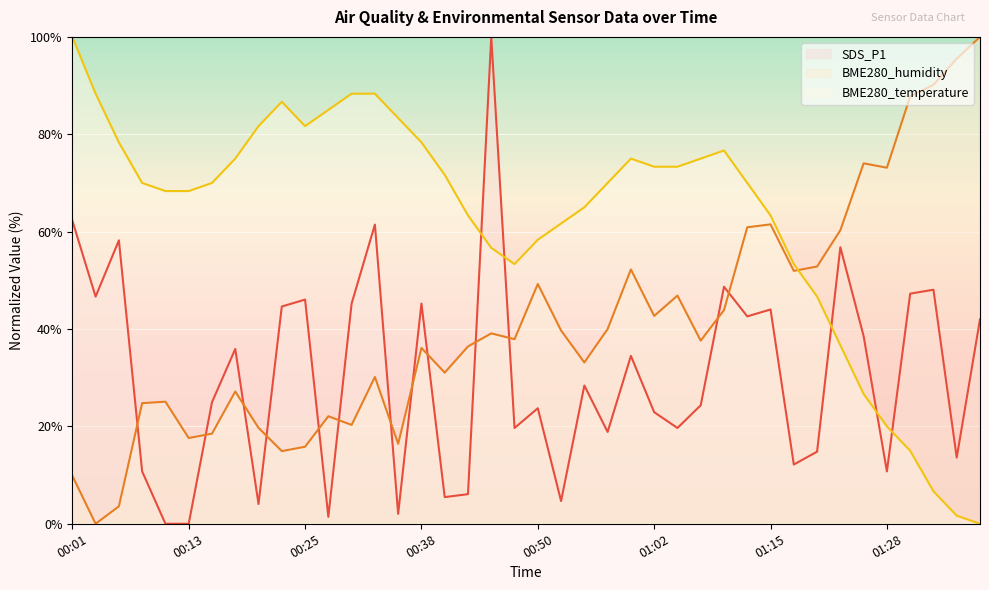

Between 01:23 and 00:03, which is larger?

01:23